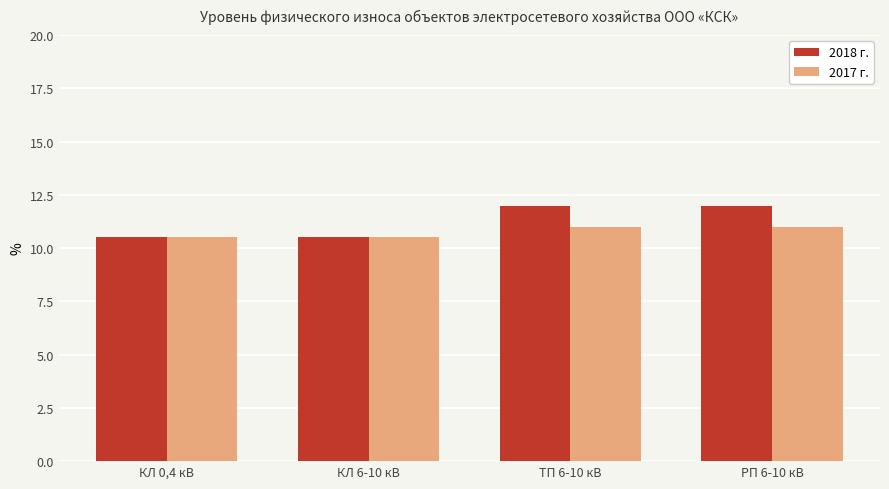

What is the total value across all series at КЛ 0,4 кВ?

21.0